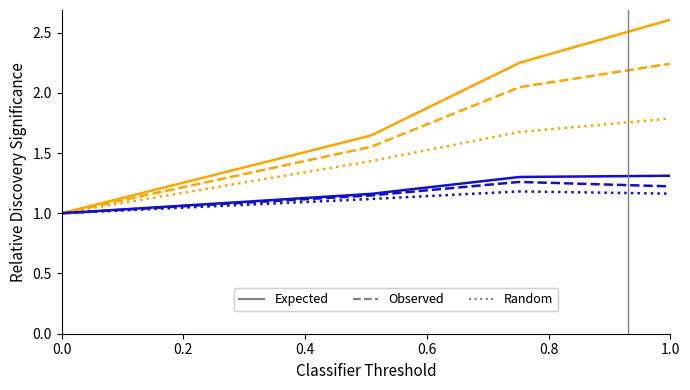

What is the greatest value displayed?

2.6